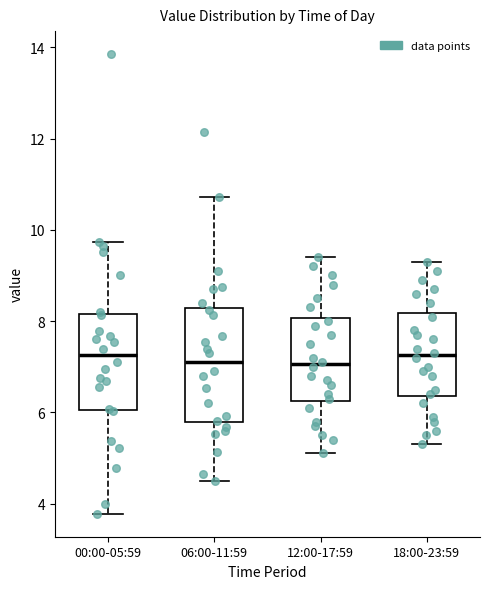

Reading left to right, transcribe this box plot: for each box, give where its median line is, the range the box spans, and where its two whiskers end, as read against the y-axis. The values are not printed on the chart, so give them approximately, as read against the axis.

00:00-05:59: median 7.2, box 6.0 to 8.2, whiskers 3.8 to 9.8
06:00-11:59: median 7.2, box 5.8 to 8.2, whiskers 4.6 to 10.8
12:00-17:59: median 7.0, box 6.2 to 8.0, whiskers 5.2 to 9.4
18:00-23:59: median 7.2, box 6.4 to 8.2, whiskers 5.4 to 9.4